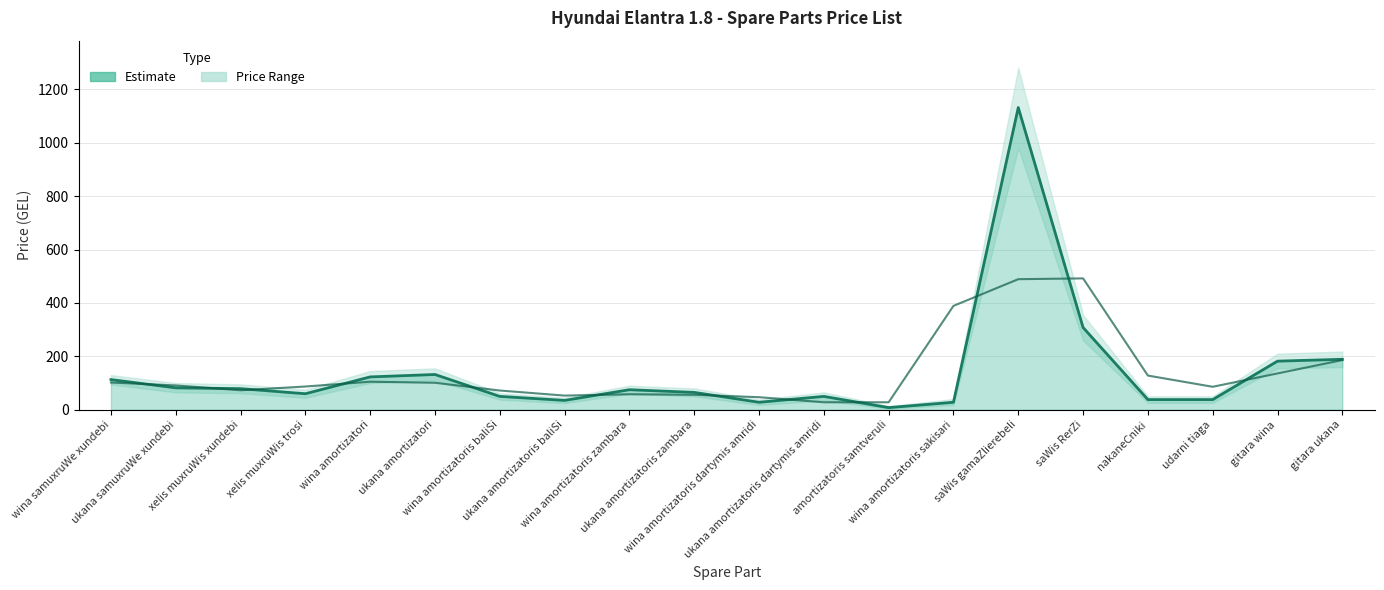

Which series has the largest total across all categories?

Estimate